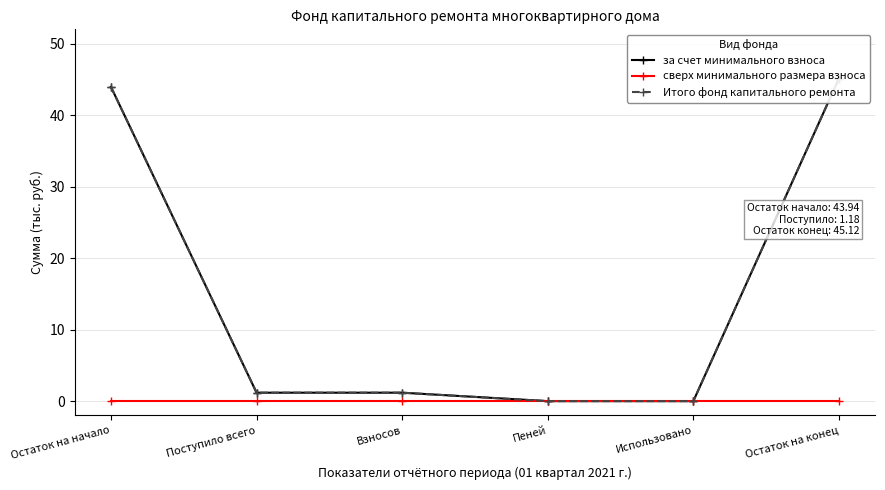

What is the label of the 6th point from the left?

Остаток на конец